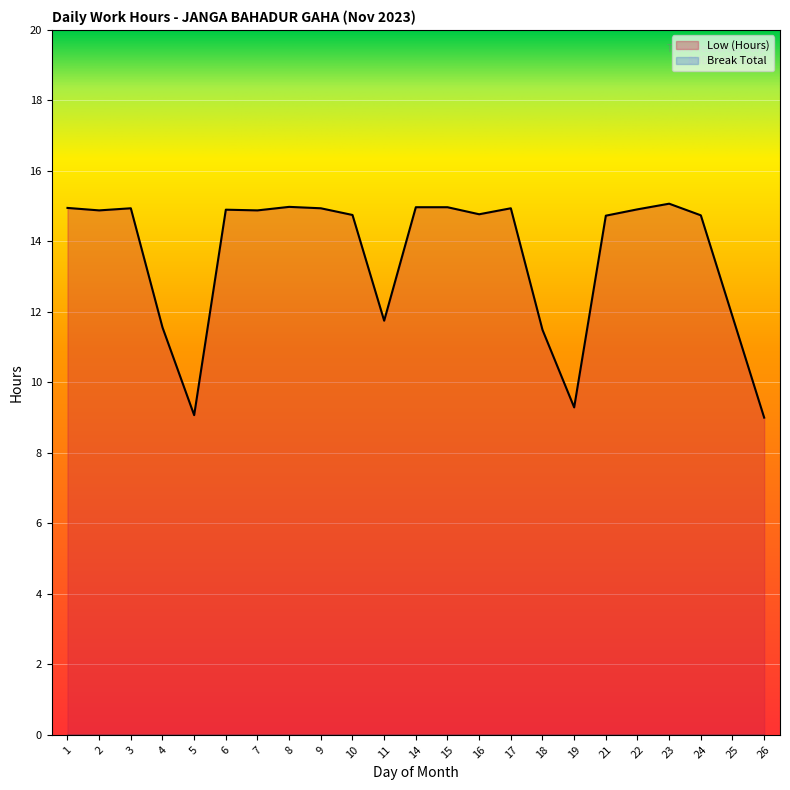

At which category does the chart reach its minimum across all series?

26